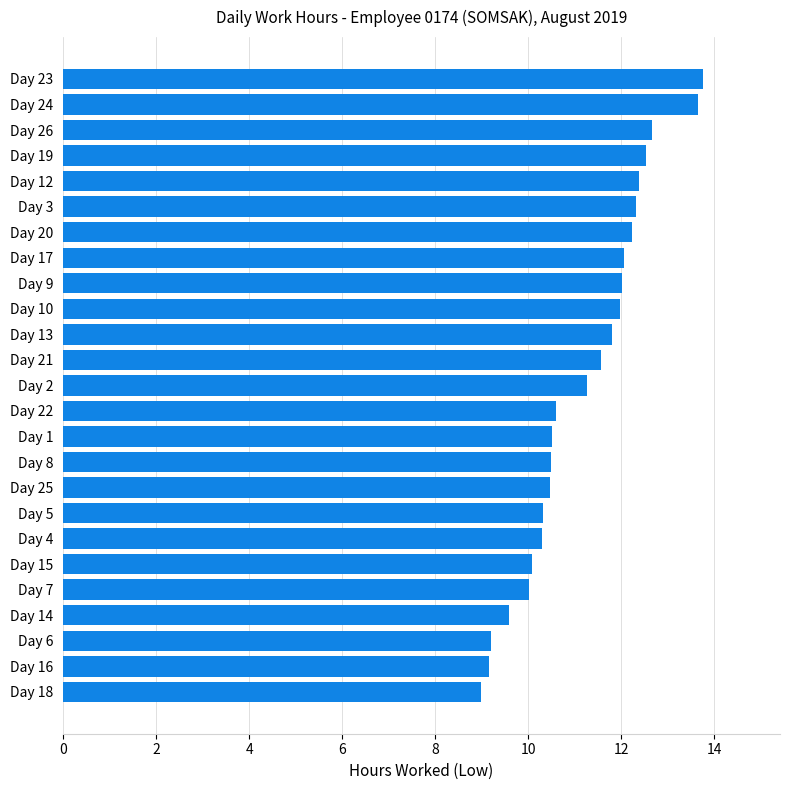

What is the change in value from Day 15 to Day 21?

+1.5